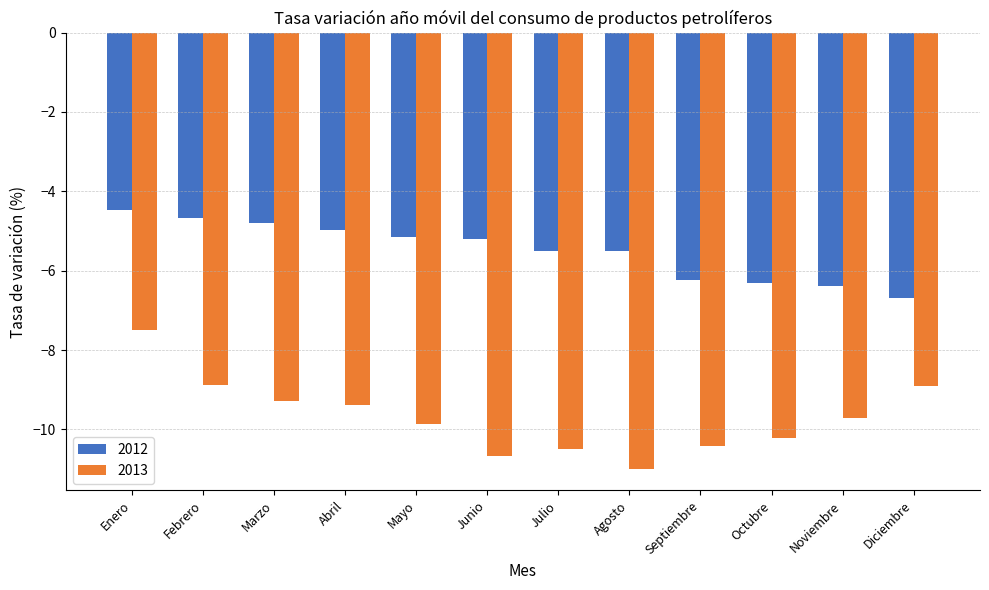

True or false: 2012 has a value of -6.4 at Noviembre.

True